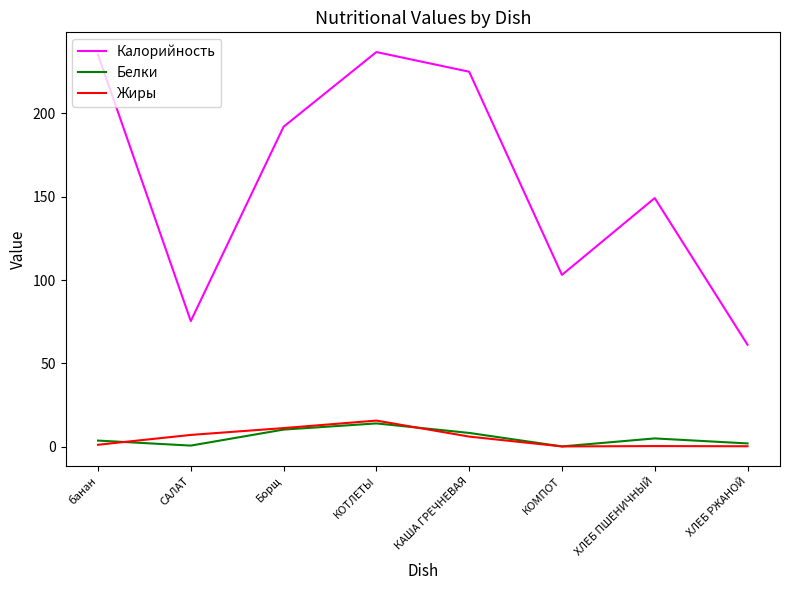

Does the chart display data point markers on the line(s)?

No